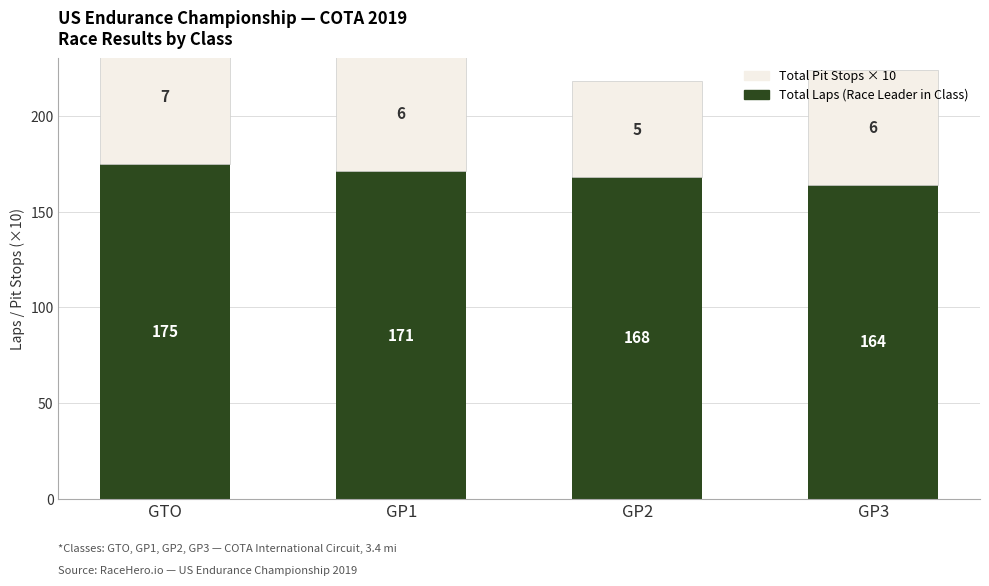

Is it true that Total Pit Stops × 10 equals 60 at GP3?

True